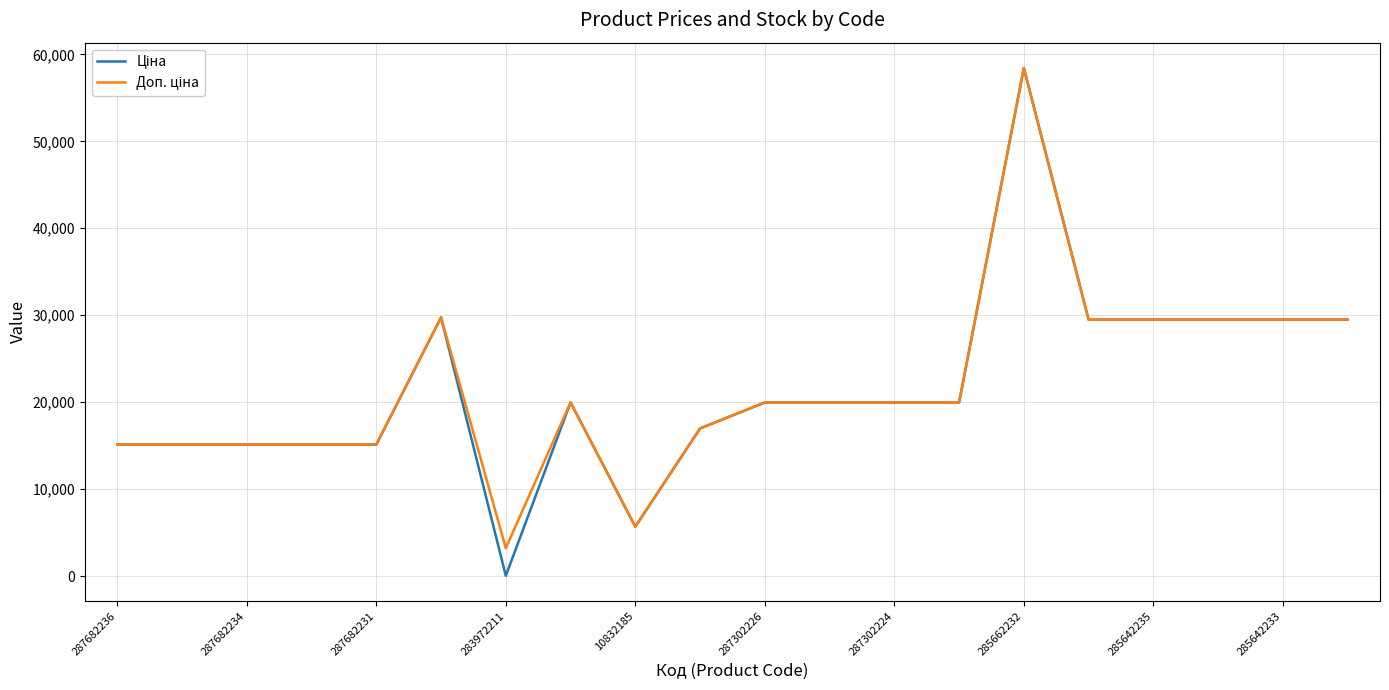

How many lines are shown in the chart?

2